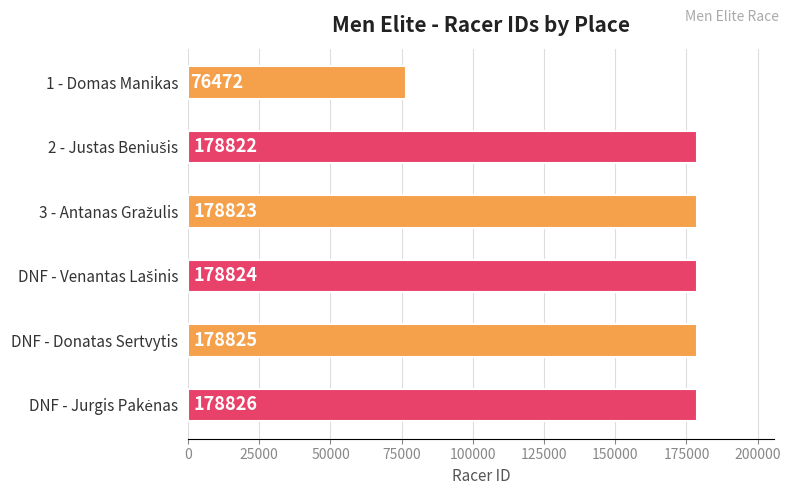

Reading bottom to top, transcribe all the data shown in this chart.

178826	178825	178824	178823	178822	76472